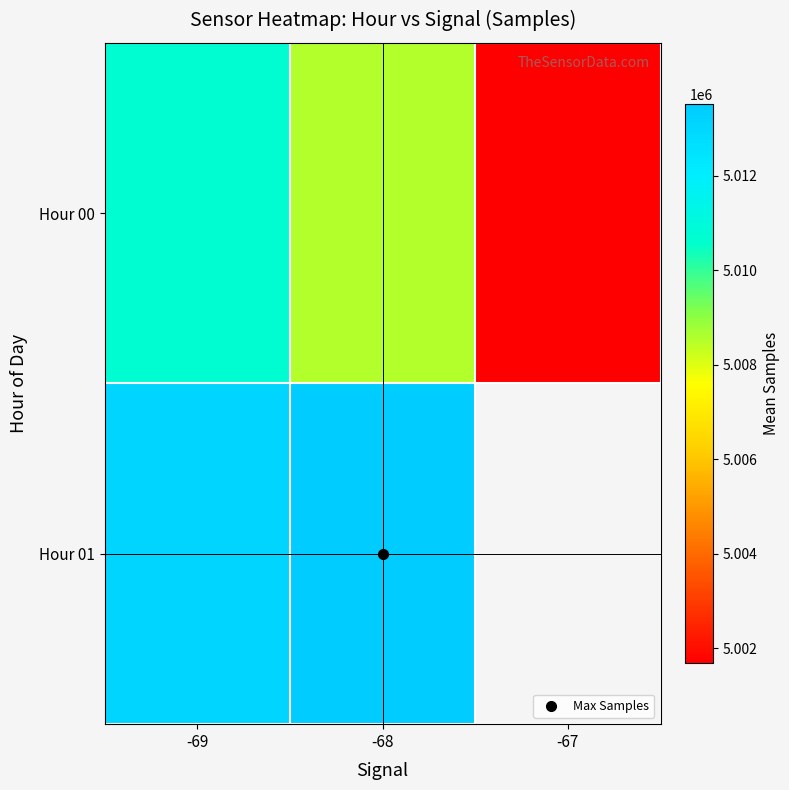

The Hour 00 series shows 5010715.0 at -69. True or false?

True